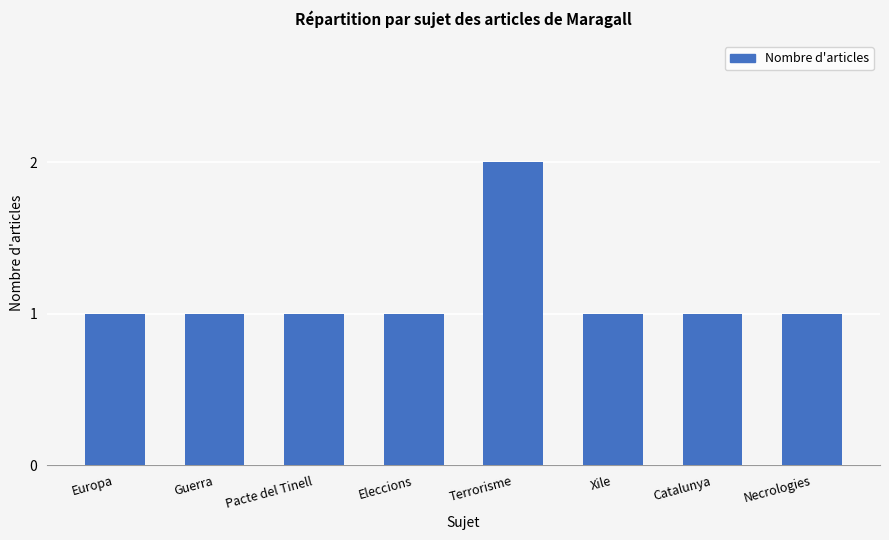

Reading left to right, transcribe all the data shown in this chart.

Europa=1	Guerra=1	Pacte del Tinell=1	Eleccions=1	Terrorisme=2	Xile=1	Catalunya=1	Necrologies=1